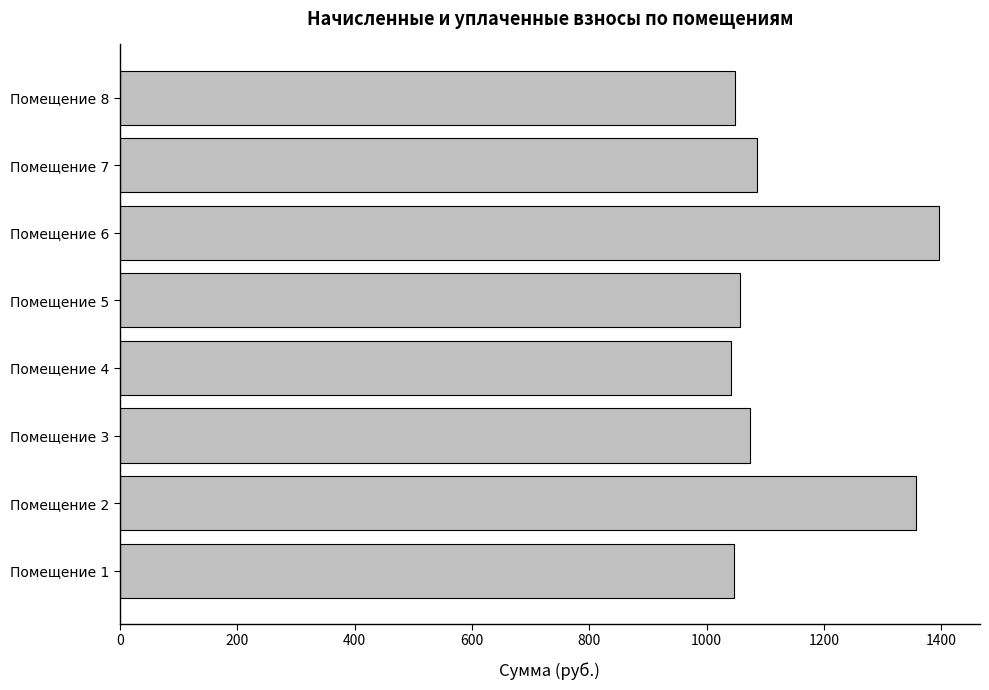

How many distinct data groups are displayed?

1